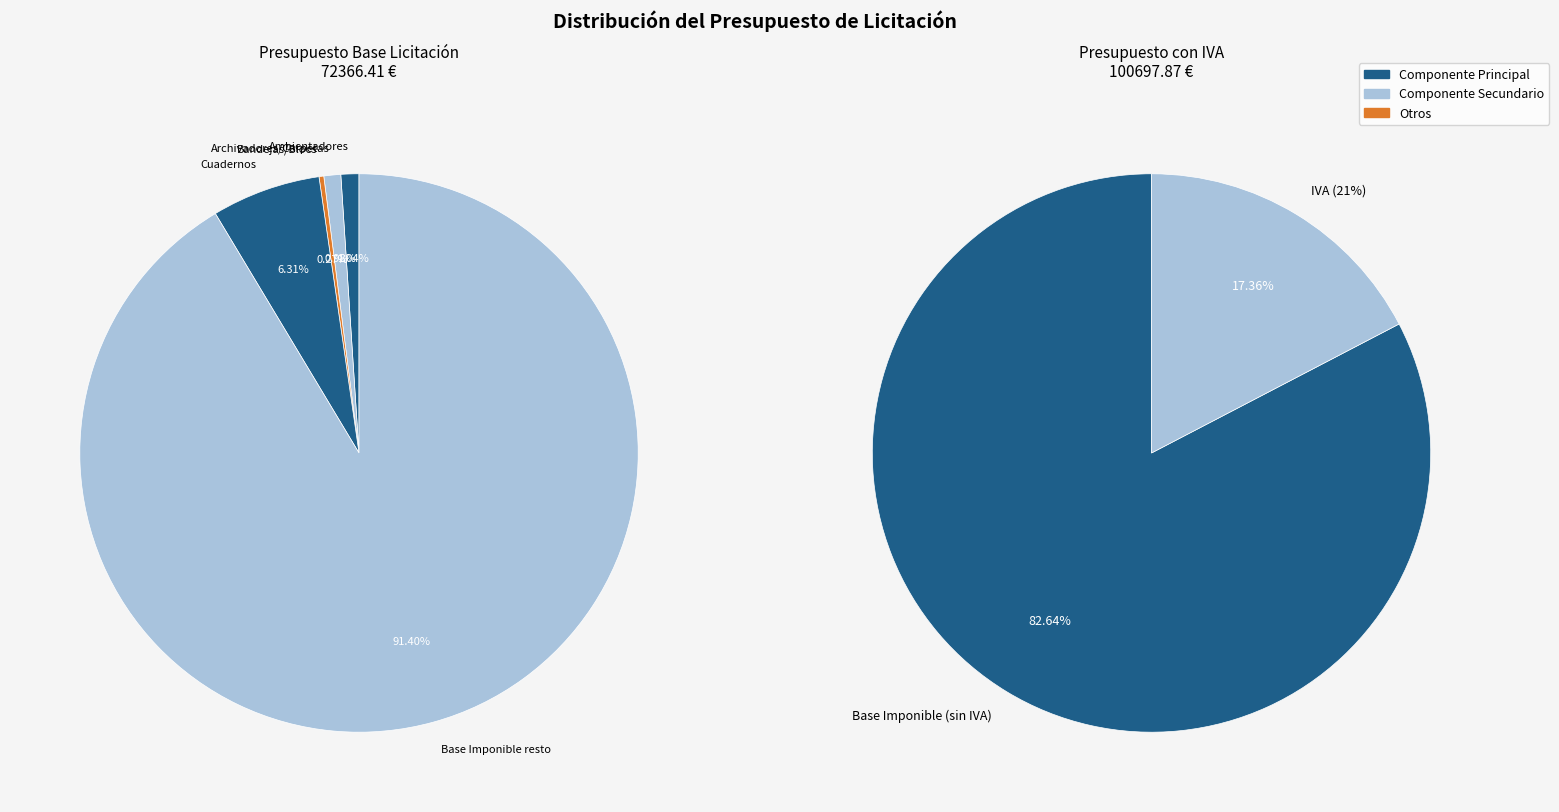

Is it true that 4 is 15% of the pie?

False